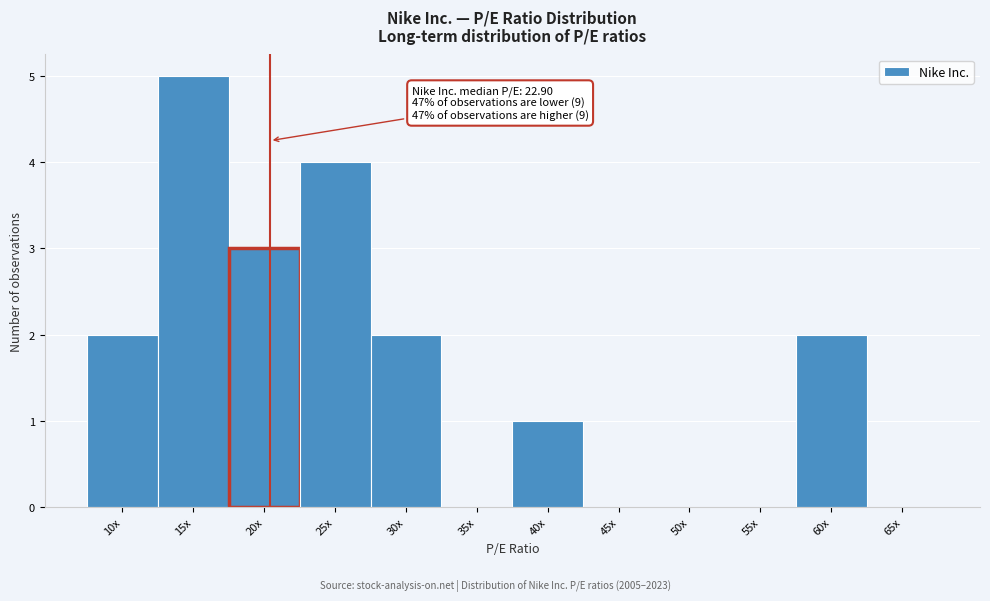

Reading right to left, transcribe all the data shown in this chart.

65x=0	60x=2	55x=0	50x=0	45x=0	40x=1	35x=0	30x=2	25x=4	20x=3	15x=5	10x=2